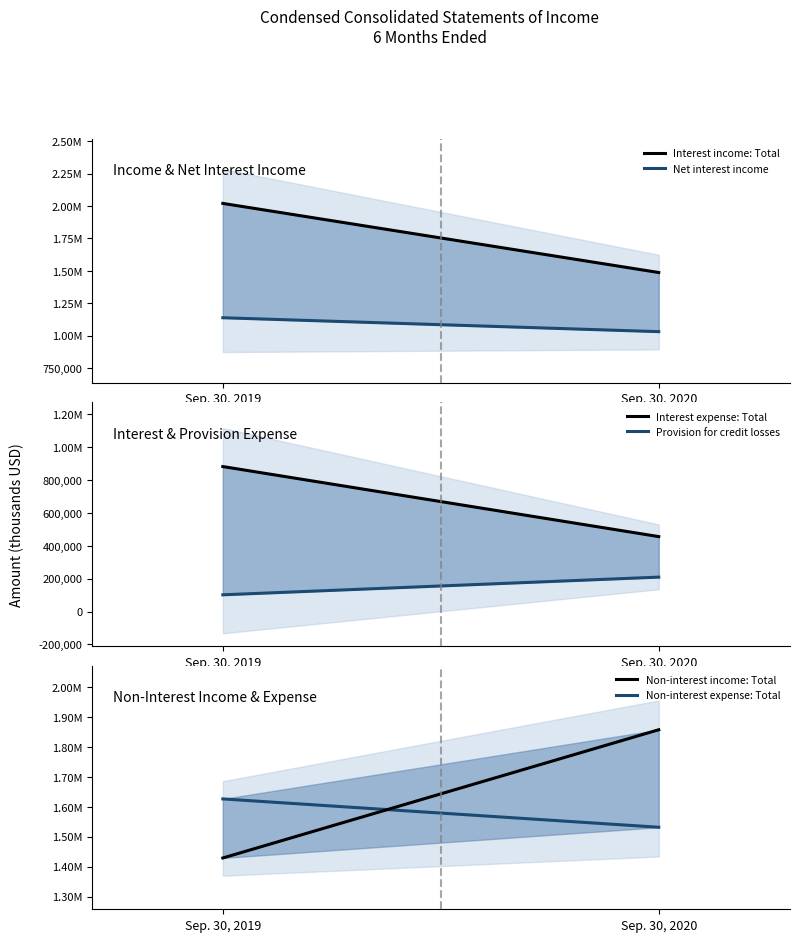

Rank the series by their maximum value, from lowest to highest.

Provision for credit losses, Interest expense: Total, Net interest income, Non-interest expense: Total, Non-interest income: Total, Interest income: Total